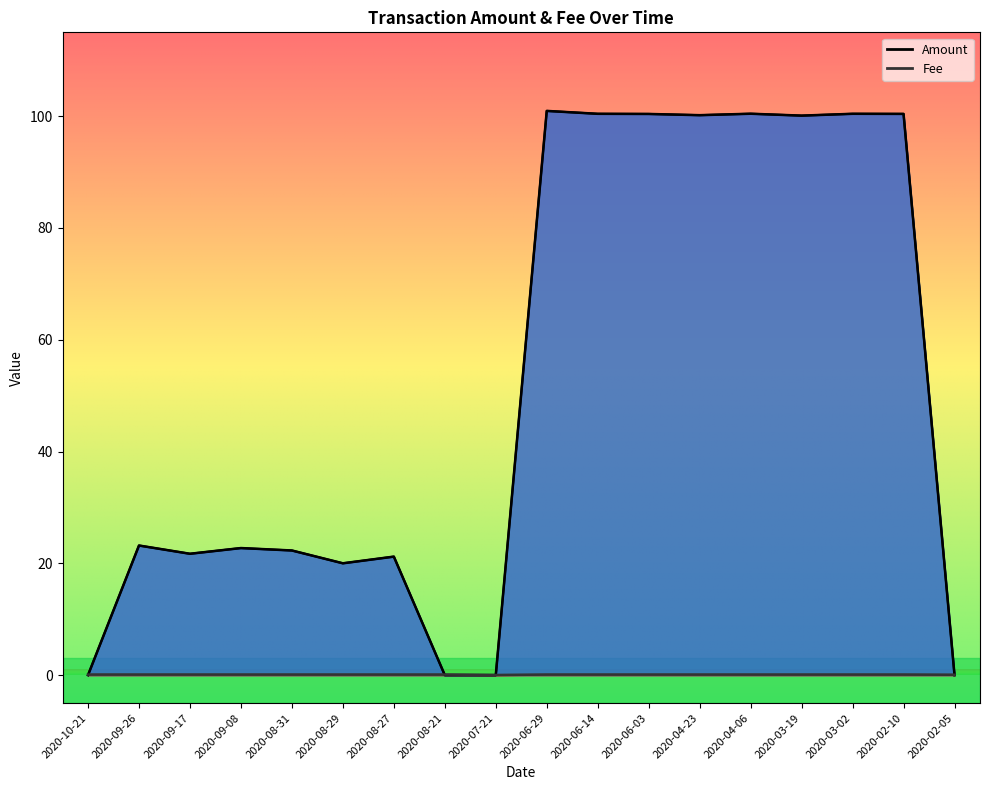

What are all the series names shown in the legend?

Amount, Fee